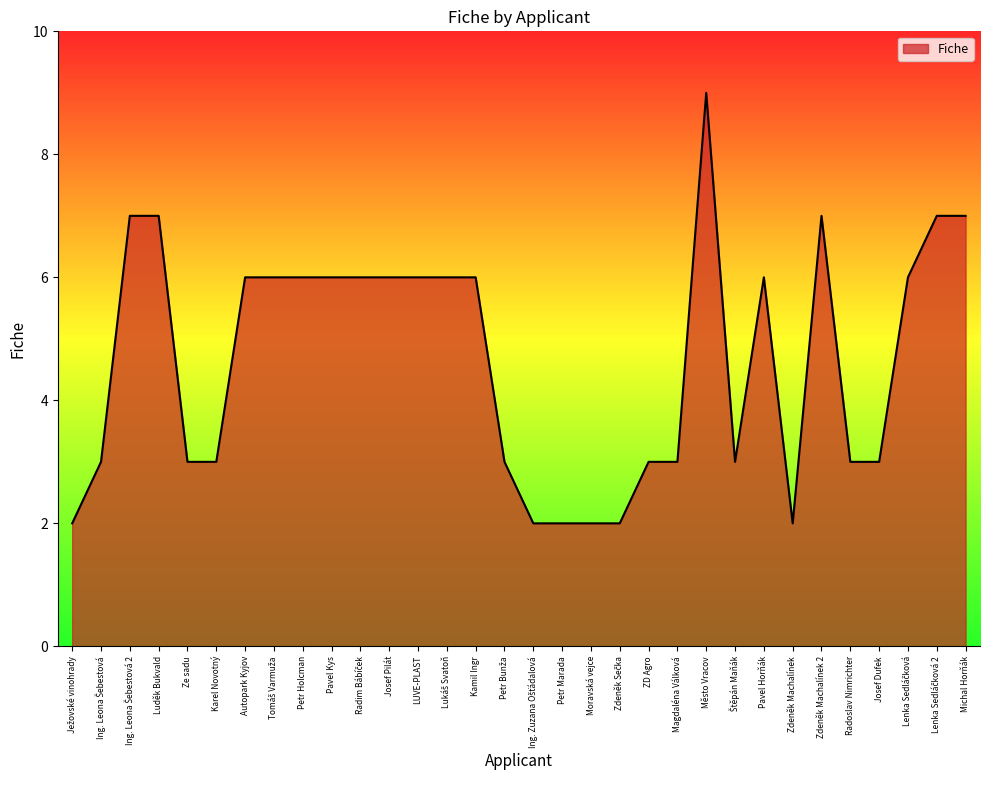

What position from the left is ZD Agro?

21